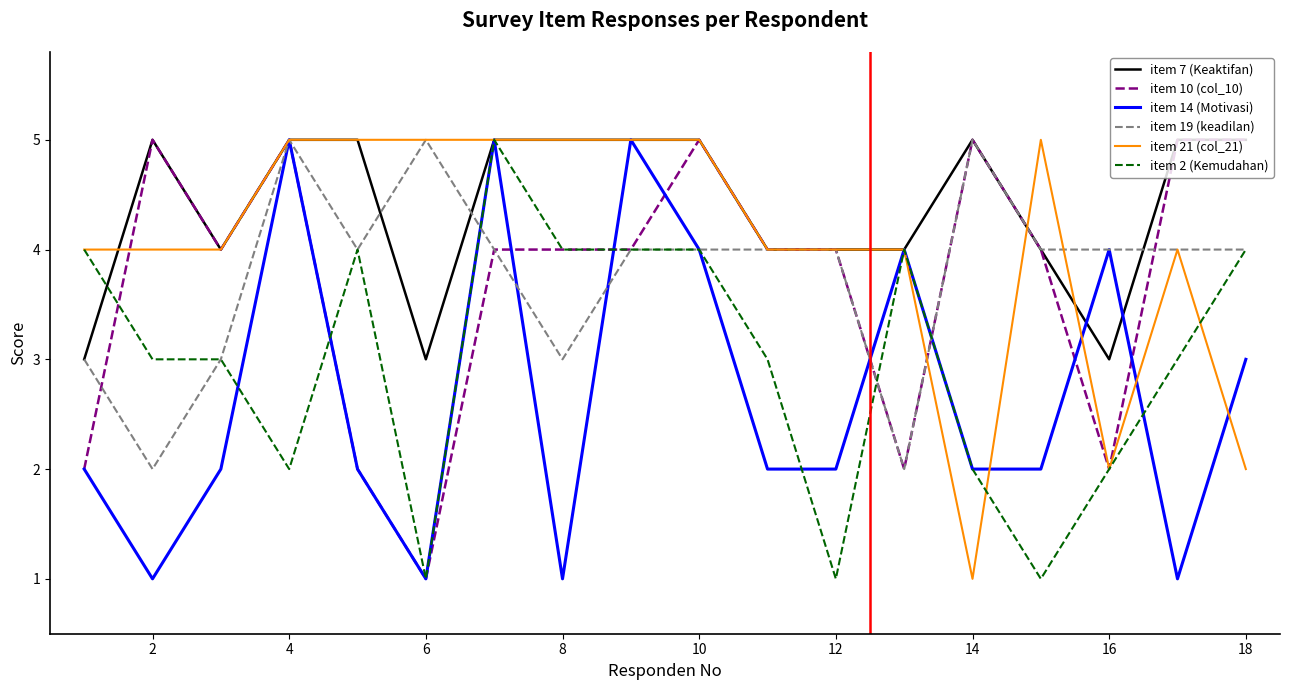

What are all the series names shown in the legend?

item 7 (Keaktifan), item 10 (col_10), item 14 (Motivasi), item 19 (keadilan), item 21 (col_21), item 2 (Kemudahan)